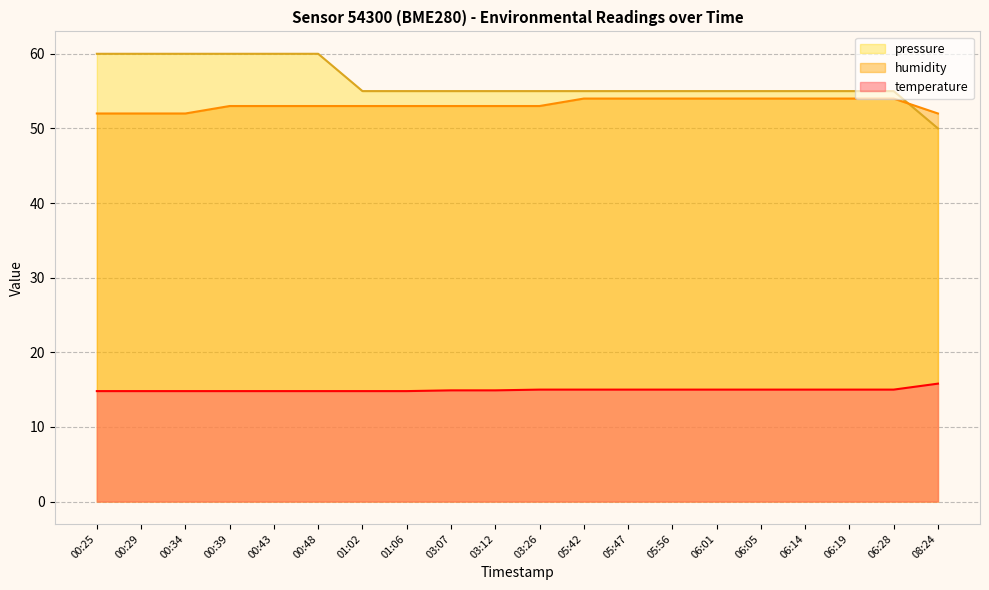

At how many categories does at least one series exceed 16?

20